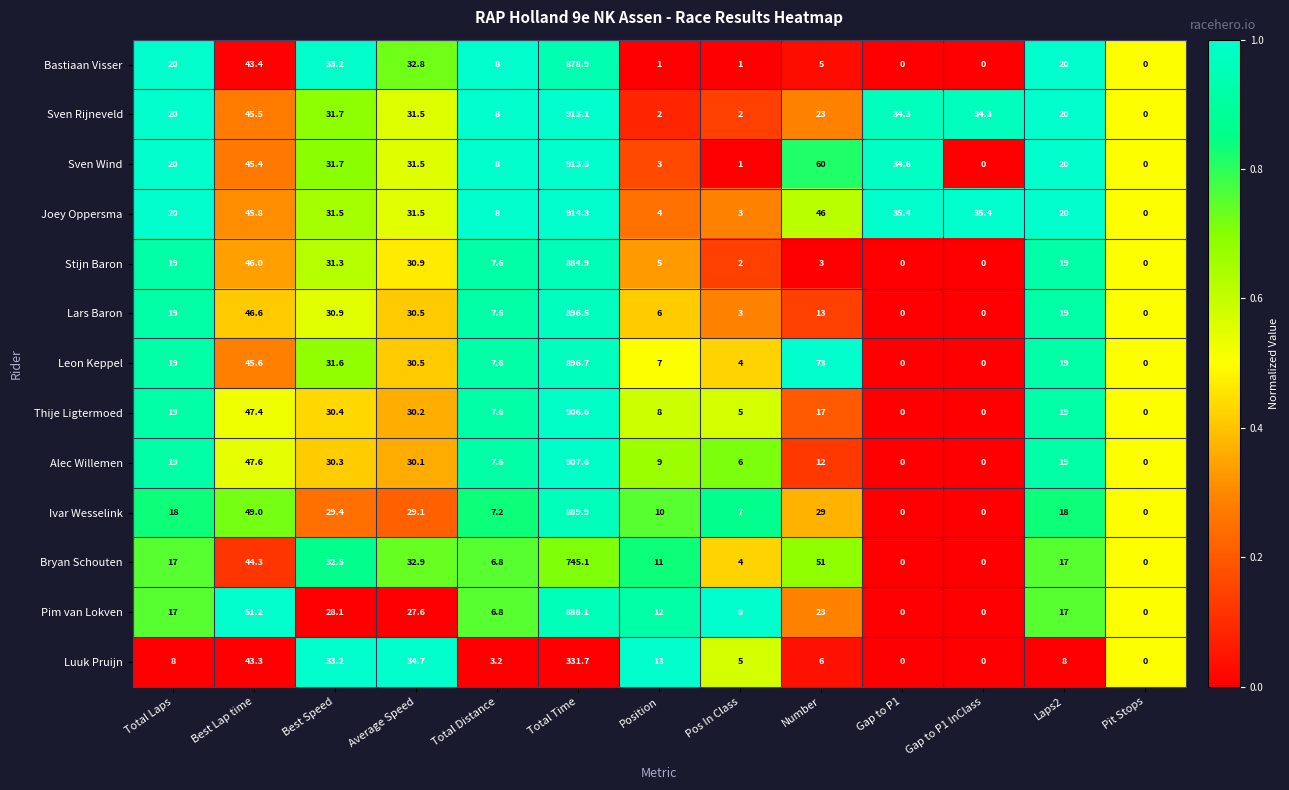

What is the greatest value displayed?

914.3